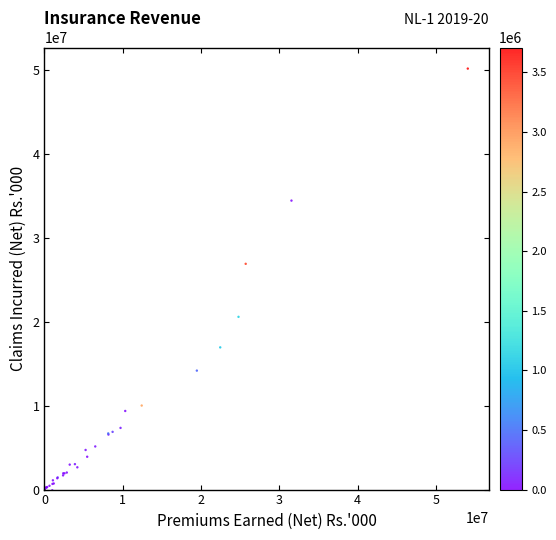

What Y value in the scatter plot is closest to 25034704?

26895887